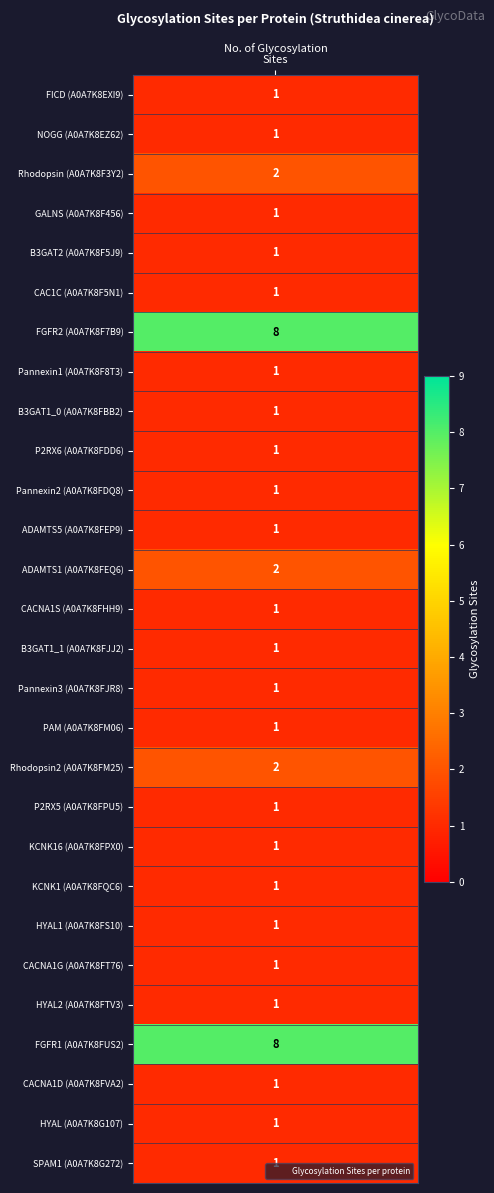

What is the smallest value displayed?

1